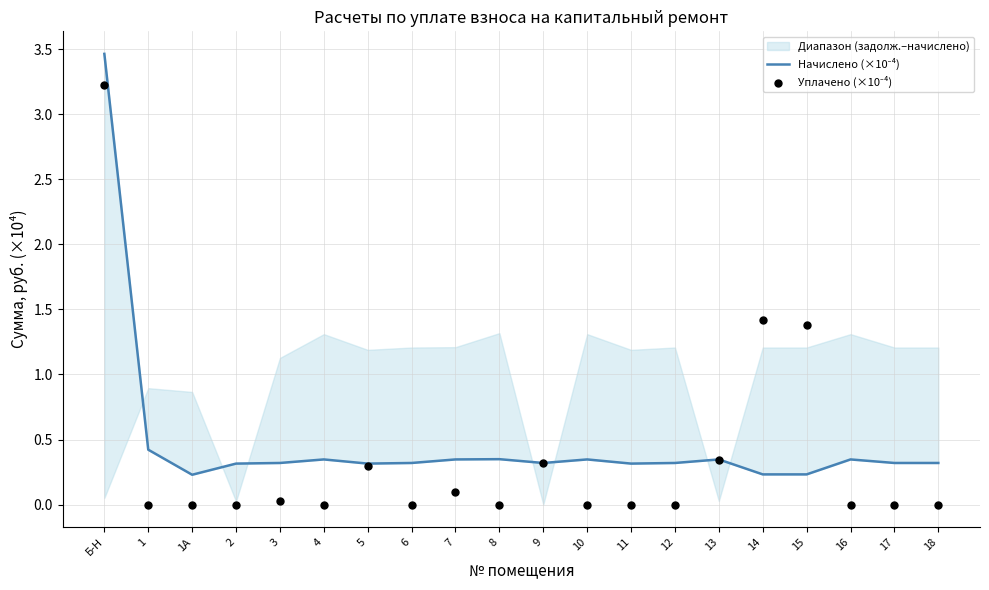

Which series has the largest total across all categories?

Начислено (×10⁻⁴)